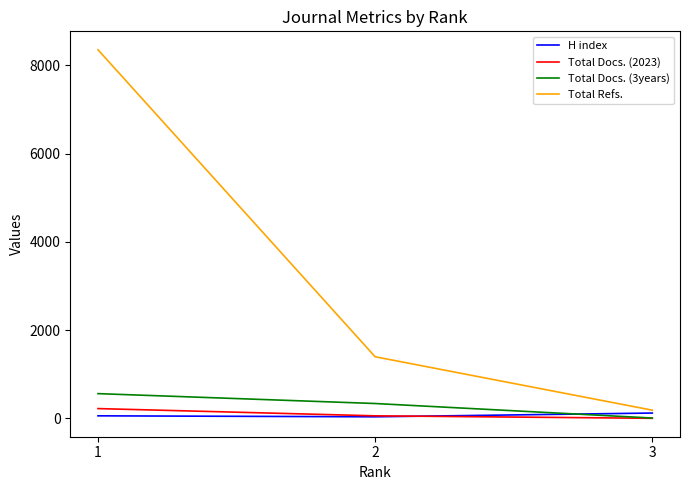

What is the difference between the second highest and minimum values in the Total Docs. (3years) series?

329